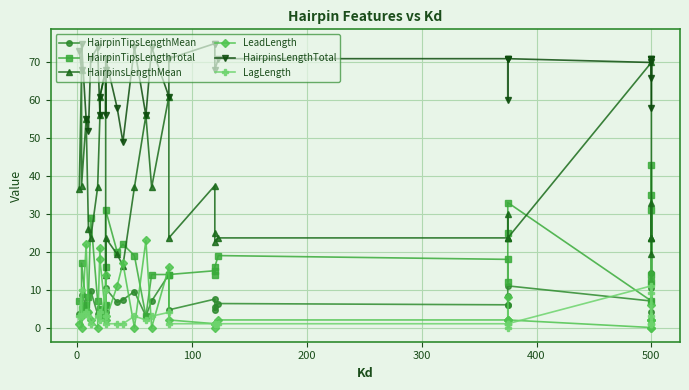

What is the value of the LeadLength point at the 26th from the left?

2.0